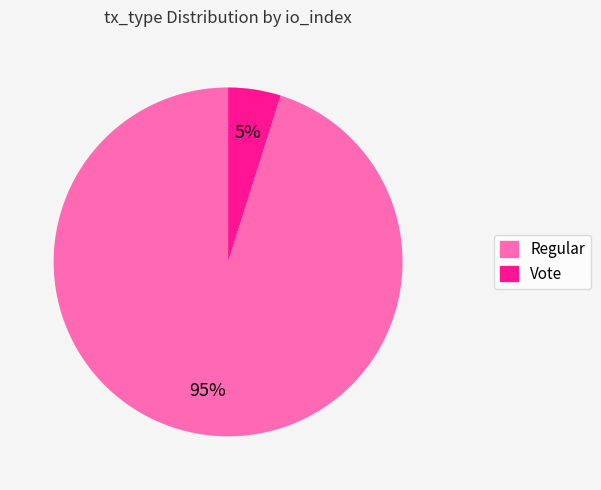

Count the number of slices in the pie.

2